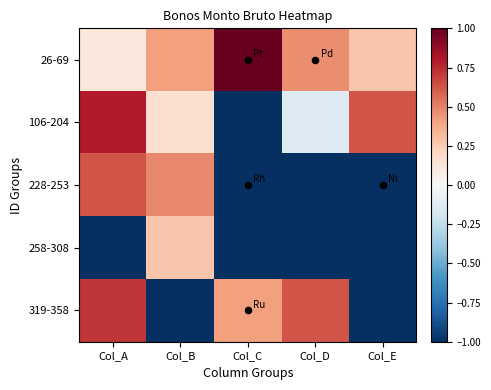

At how many categories does at least one series exceed 0?

5